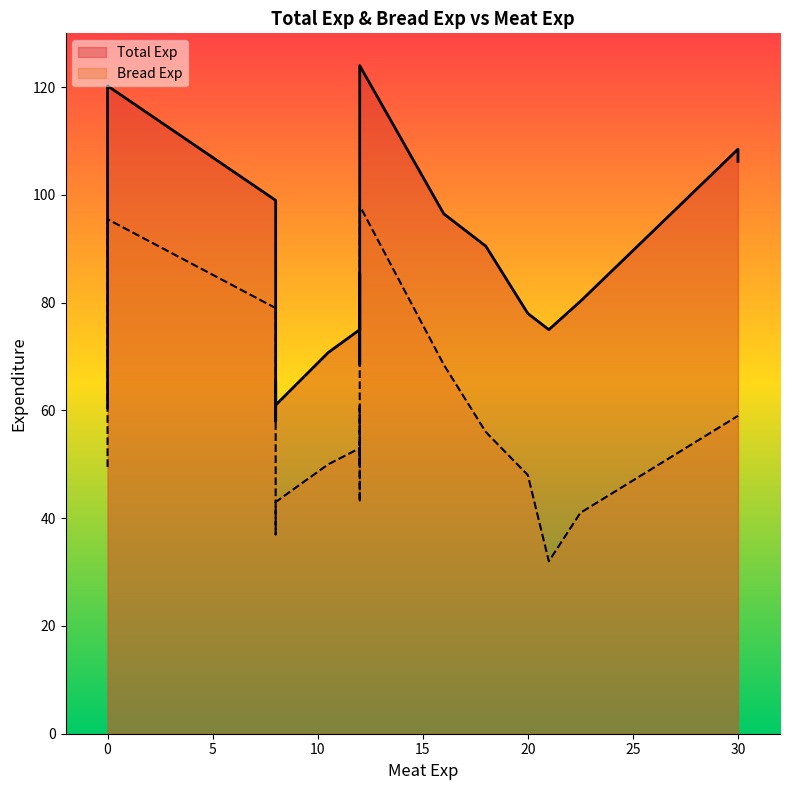

True or false: Total Exp and Bread Exp cross at least once.

False